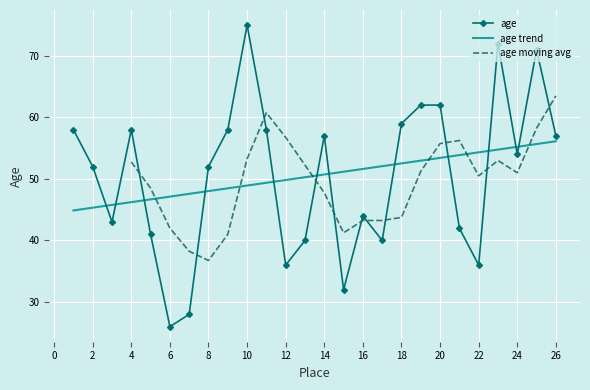

Is it true that age equals 36.0 at 12?

True